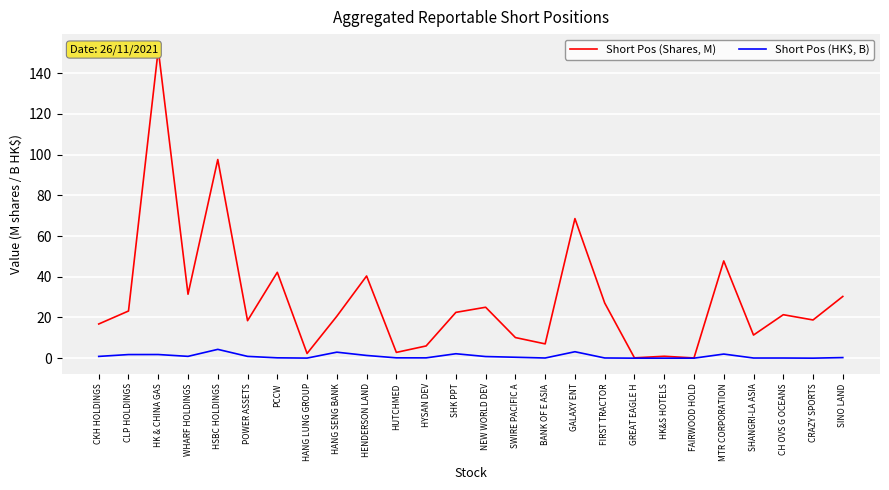

The value of Short Pos (Shares, M) at HK & CHINA GAS is 244.6. True or false?

False